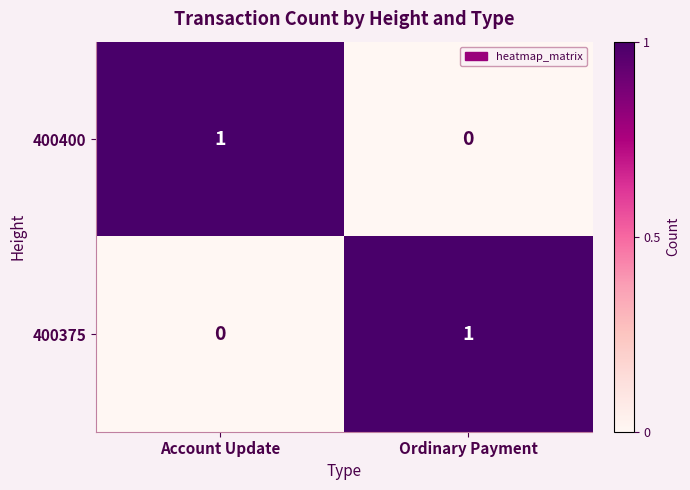

How many categories are shown in the chart?

2